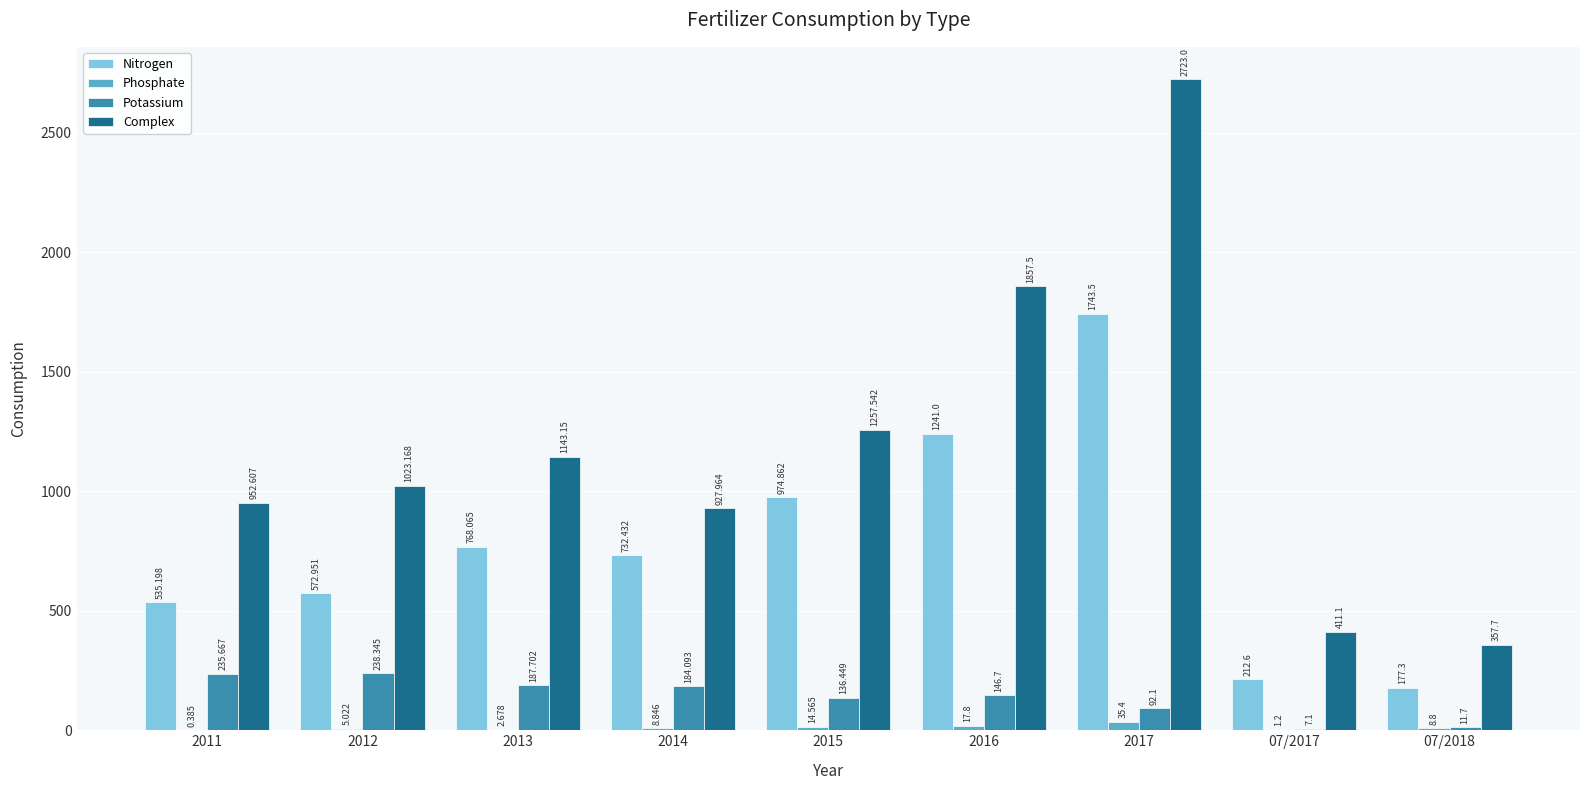

Which series has the largest total across all categories?

Complex